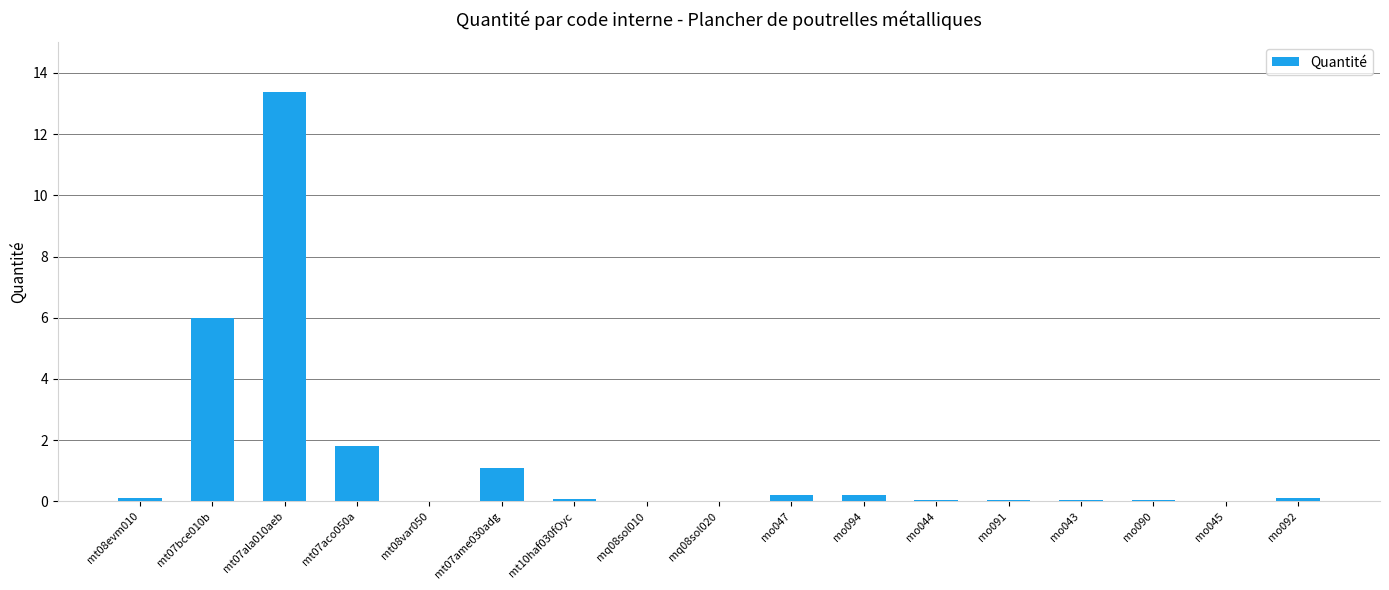

The chart shows a value of 0.2 at mo094. True or false?

True